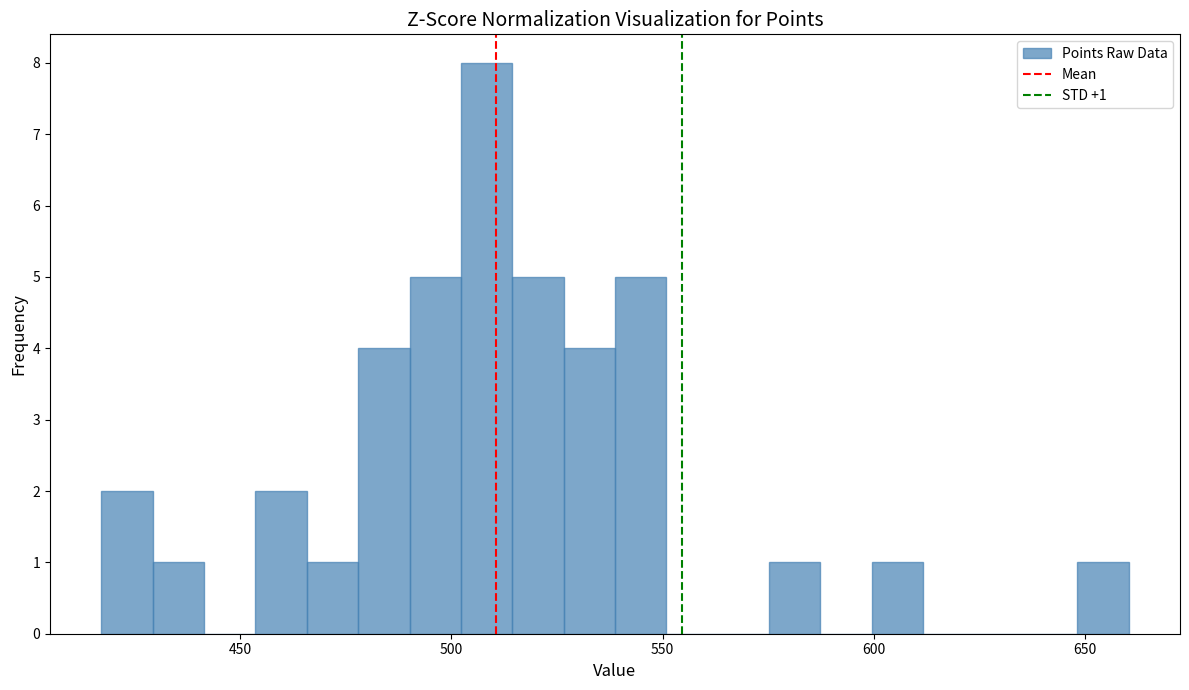

Around what value on the x-axis is the tallest bar? Give the approximate position of its centre, as read against the axis.

510